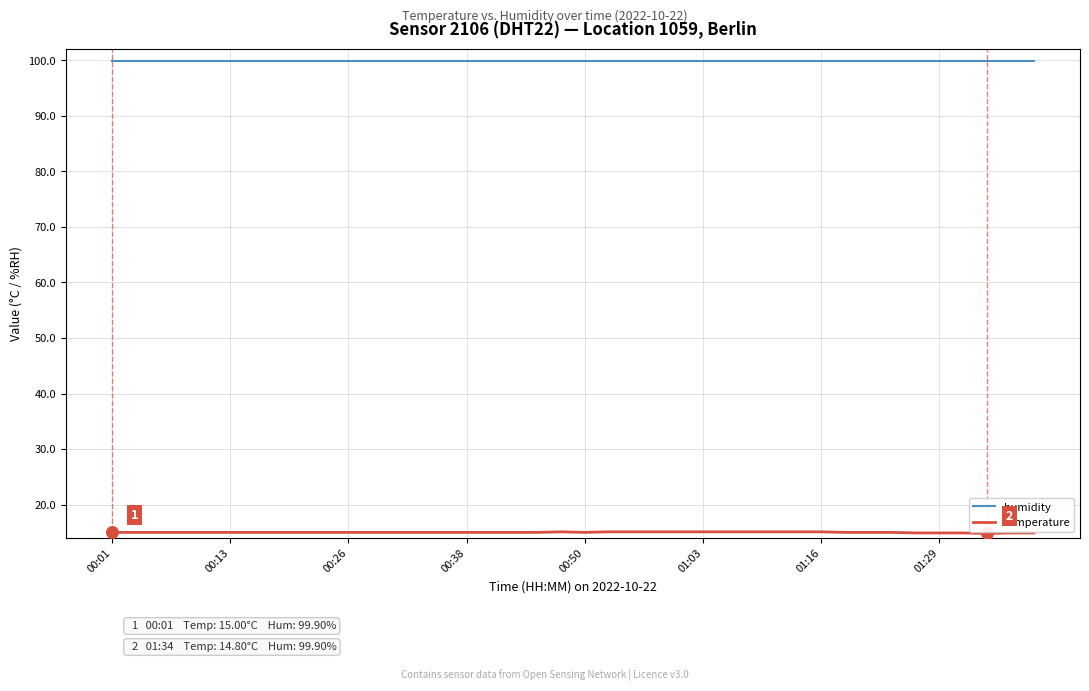

True or false: temperature and humidity intersect in this chart.

False